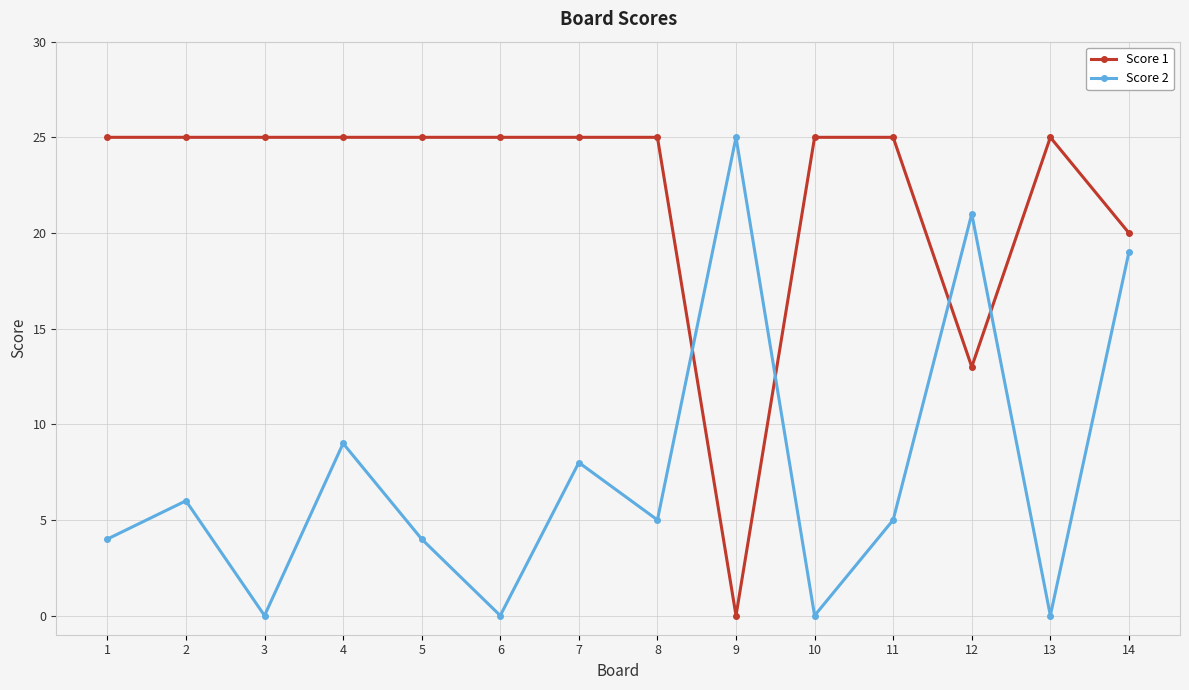

How many series are shown in this chart?

2